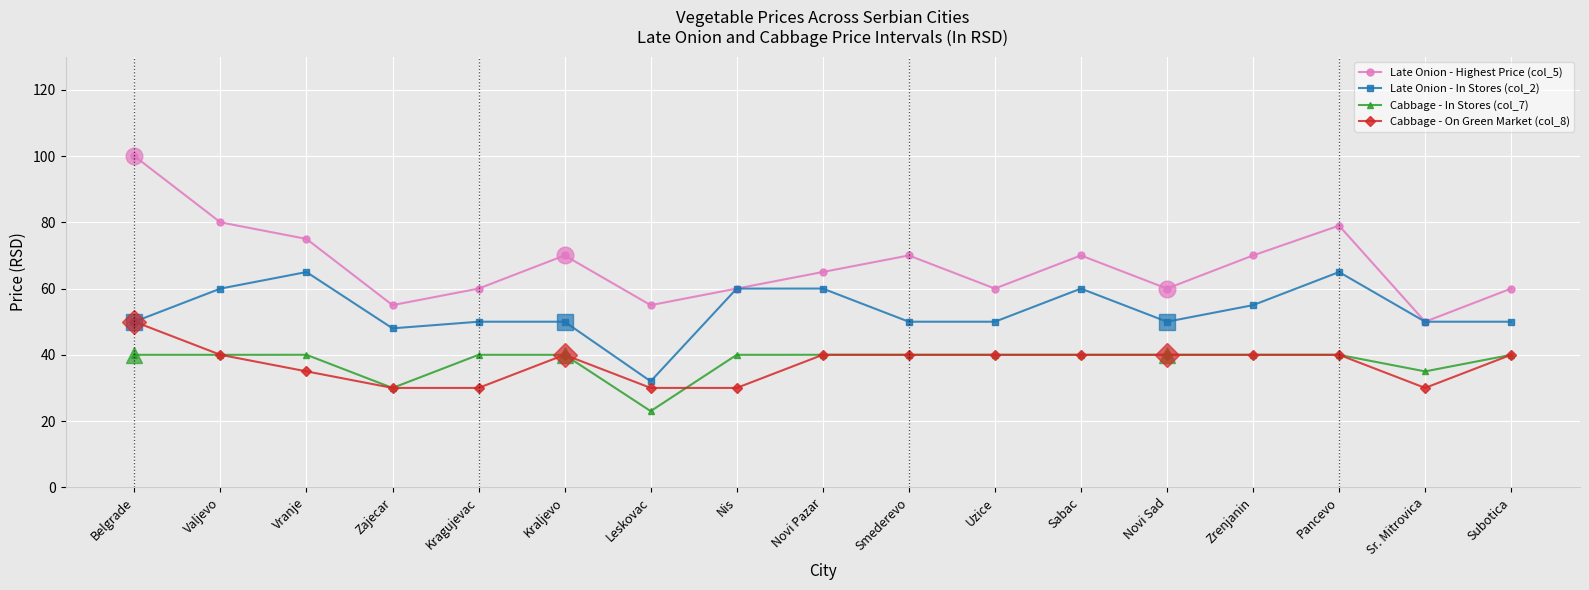

What is the difference between the maximum and minimum values in the Cabbage - In Stores (col_7) series?

17.0